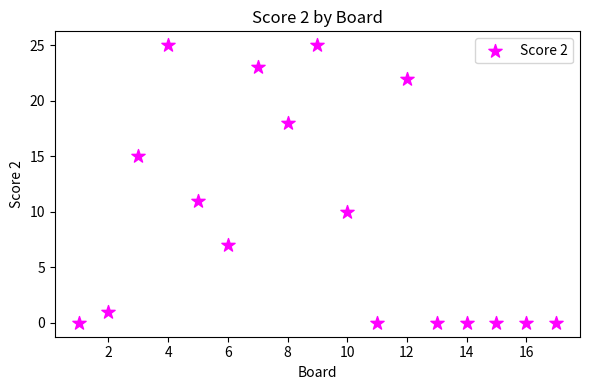

What is the range of X values (max minus min)?

16